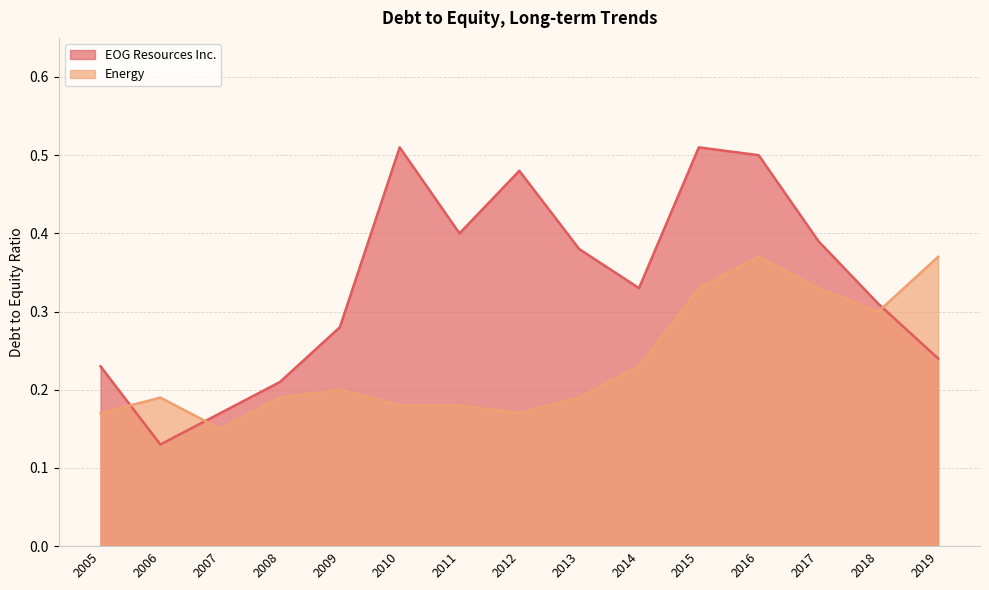

Where is the first local minimum for Energy?

2007